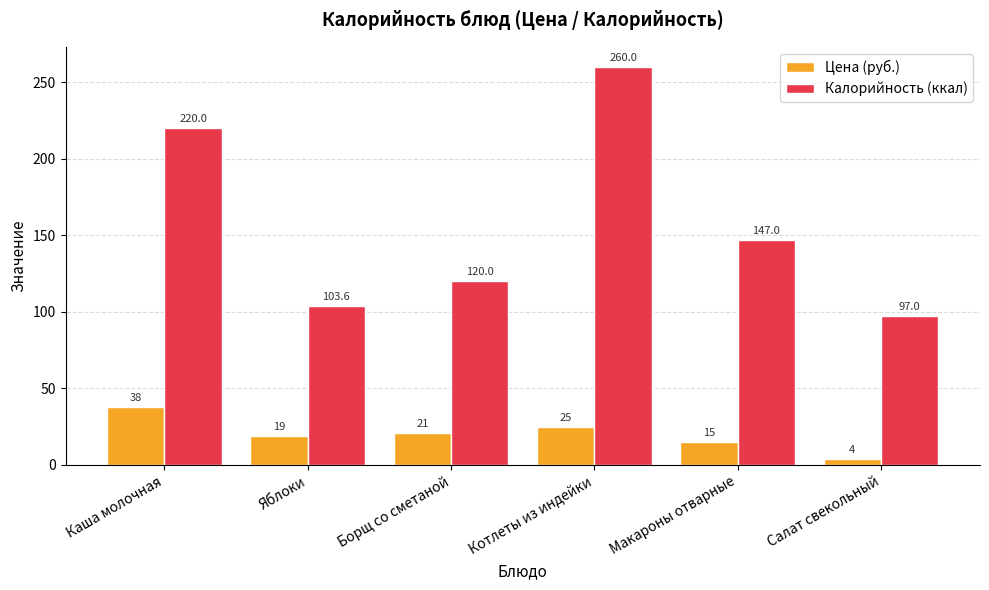

Reading left to right, extract all data points from this chart.

Цена (руб.): 38.0	19.0	21.0	25.0	15.0	4.0
Калорийность (ккал): 220.0	103.6	120.0	260.0	147.0	97.0